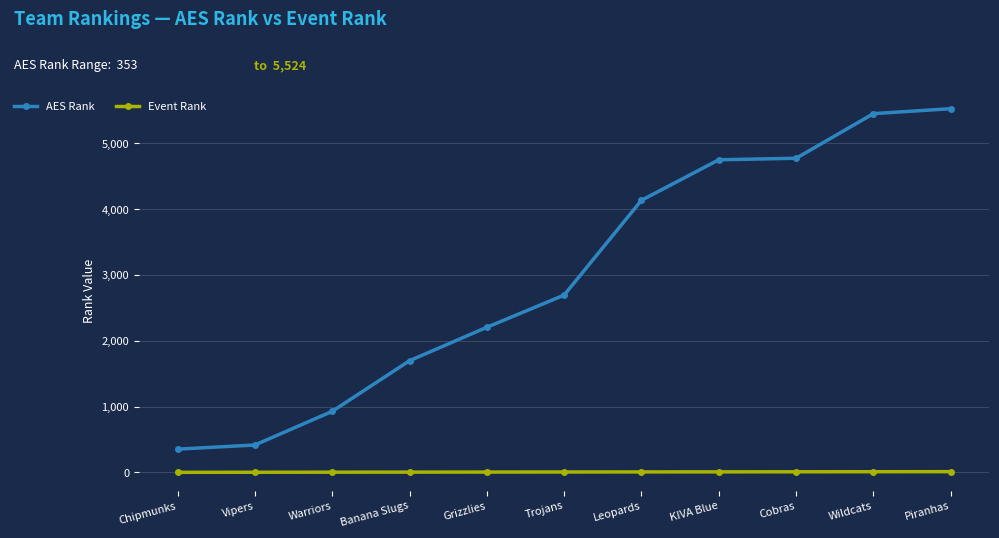

True or false: Event Rank and AES Rank cross at least once.

False